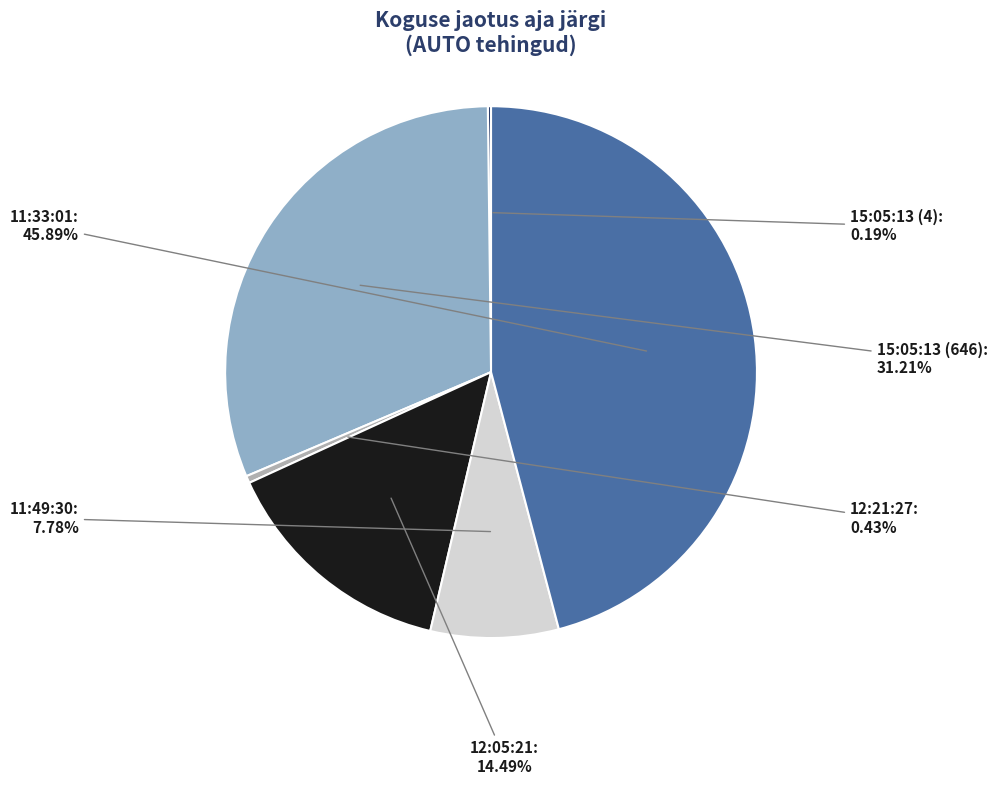

Does any single category account for the majority?

No